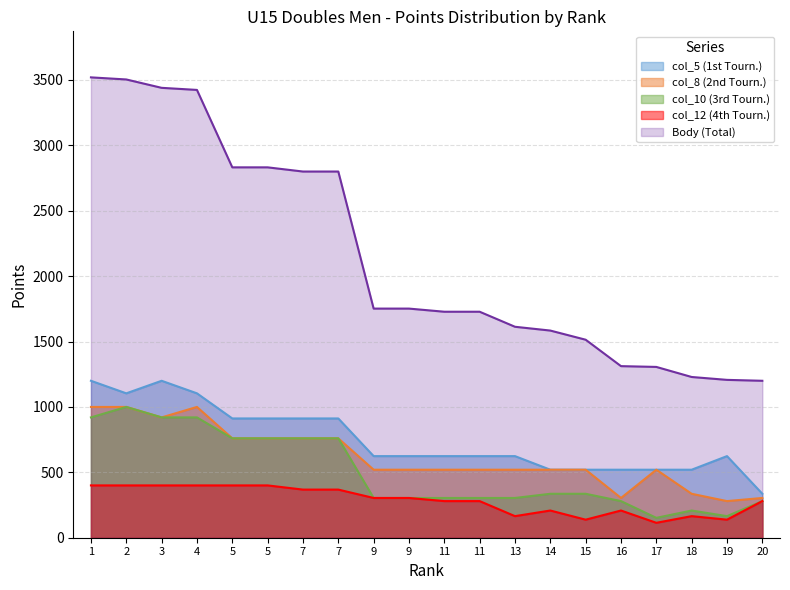

True or false: Body has more than 2 points higher than both neighbors.

False